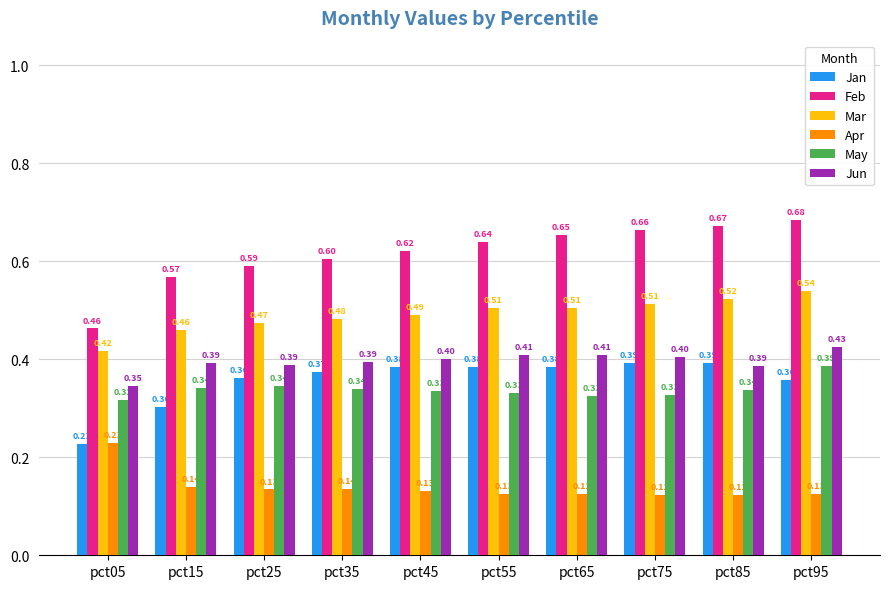

Does the chart contain stacked bars?

No